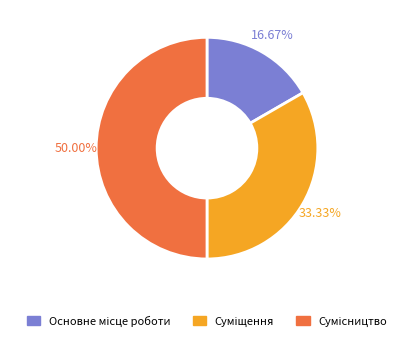

The Основне місце роботи slice represents 22% of the pie. True or false?

False